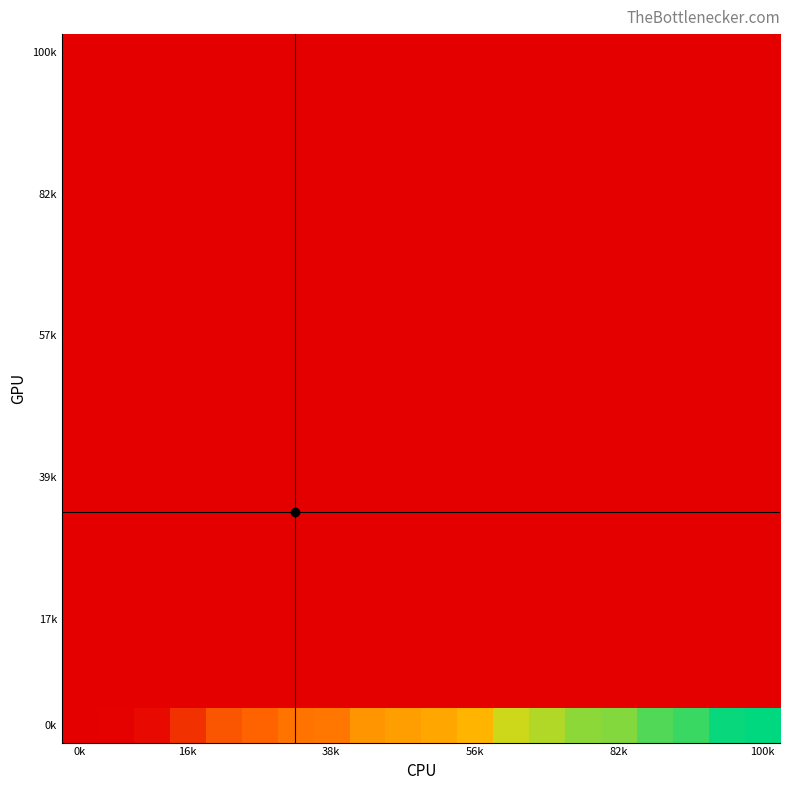

Count the number of categories in the chart.

20